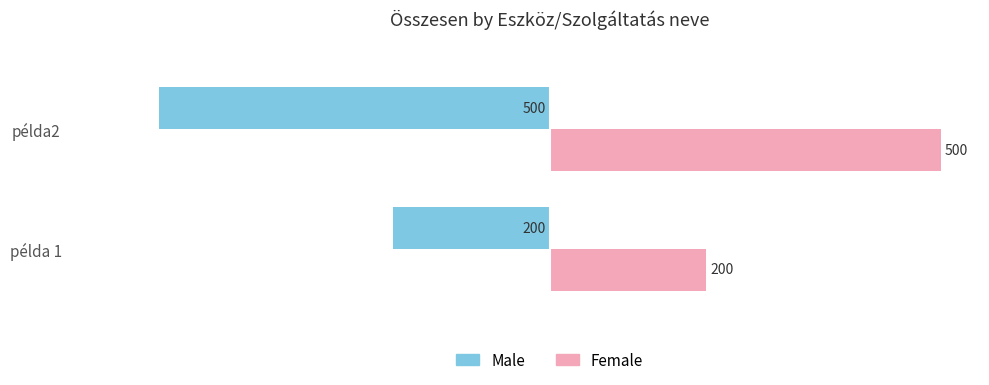

How many Male values are between -500 and -200?

2